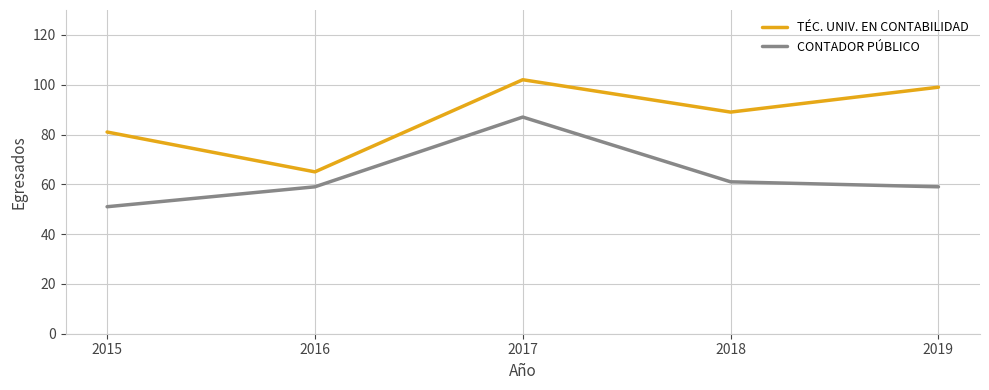

Count the number of categories in the chart.

5